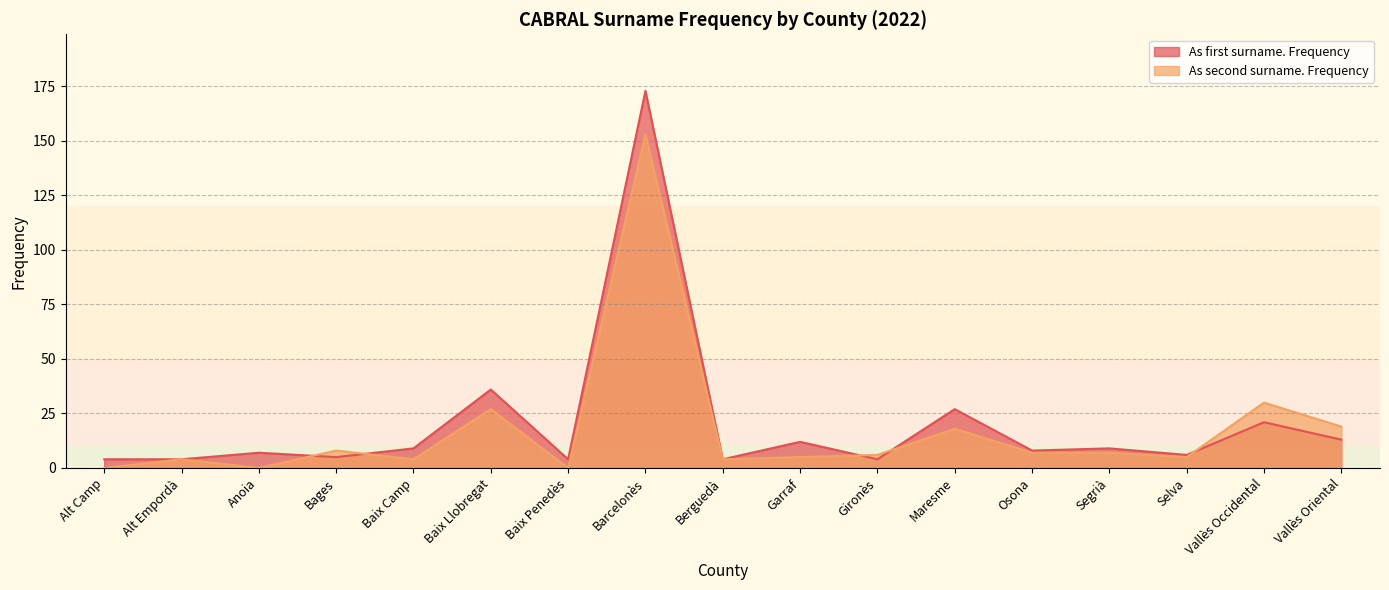

How many lines are shown in the chart?

2